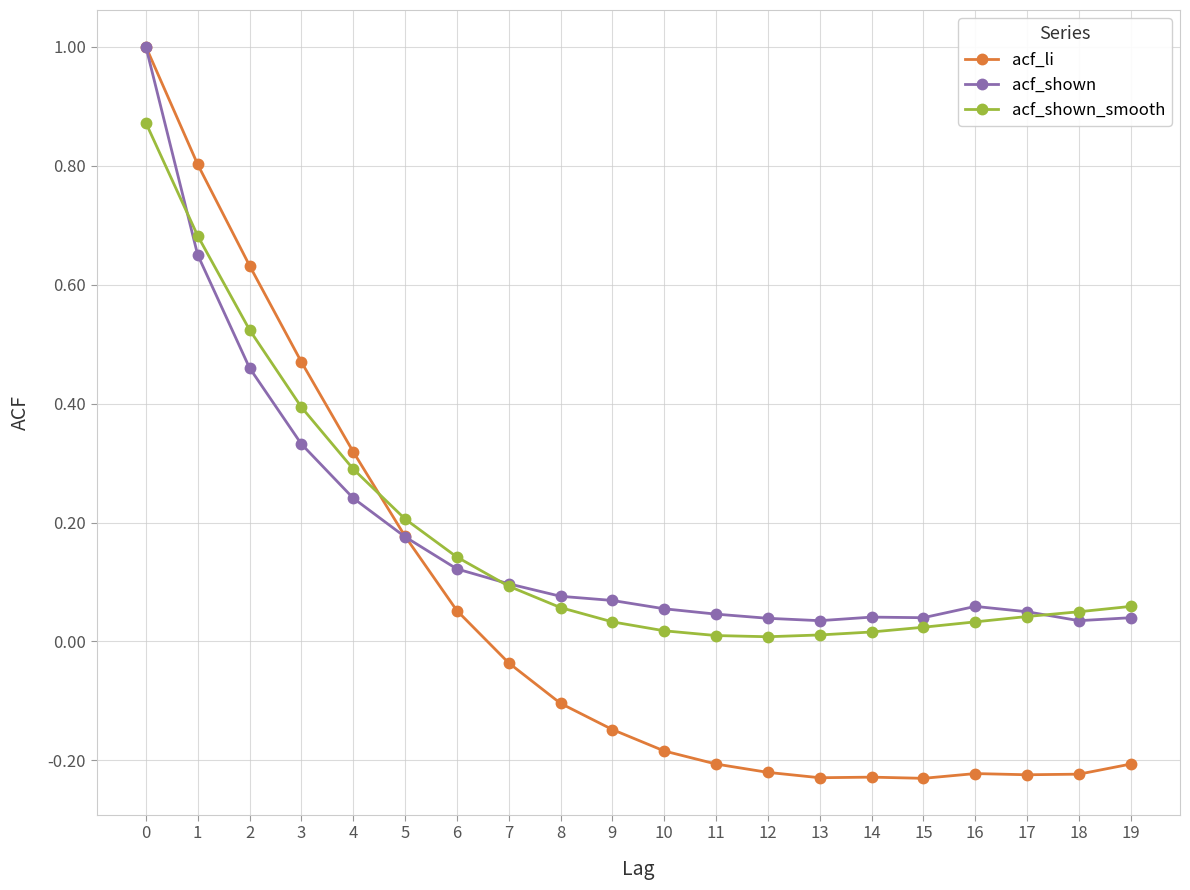

What are all the series names shown in the legend?

acf_li, acf_shown, acf_shown_smooth